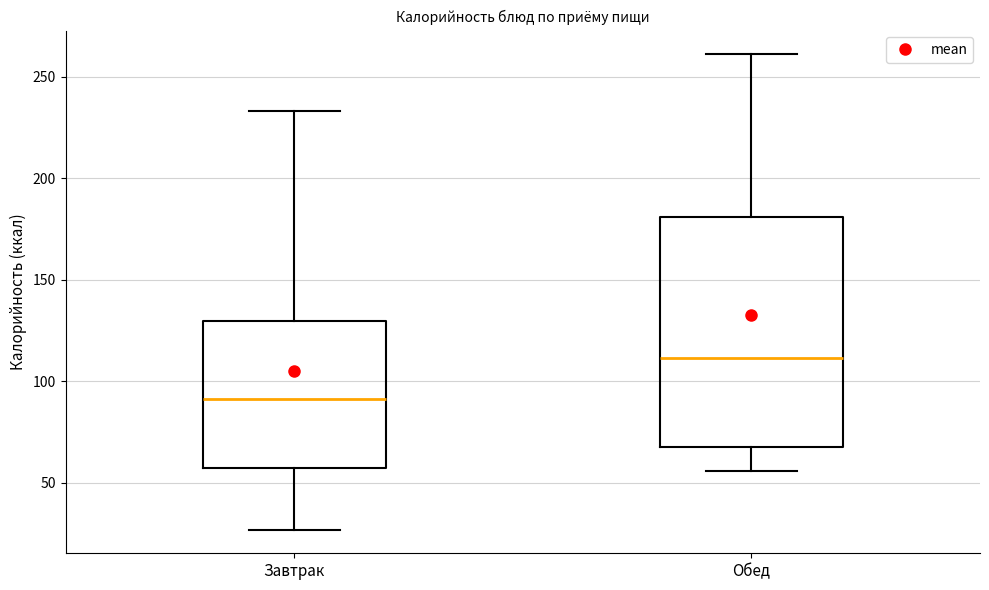

Reading left to right, transcribe this box plot: for each box, give where its median line is, the range the box spans, and where its two whiskers end, as read against the y-axis. The values are not printed on the chart, so give them approximately, as read against the axis.

Завтрак: median 90, box 55 to 130, whiskers 25 to 235
Обед: median 110, box 70 to 180, whiskers 55 to 260